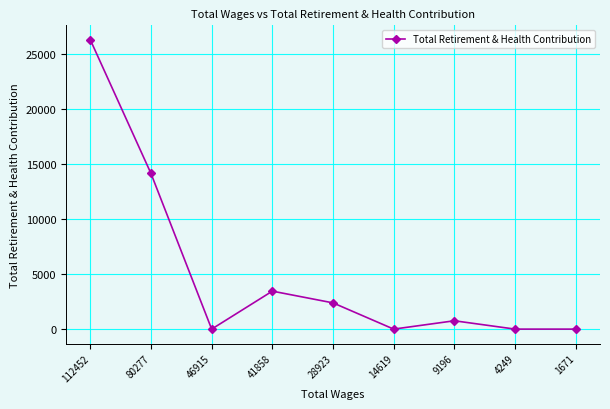

True or false: the data shows 2386 at 28923.

True